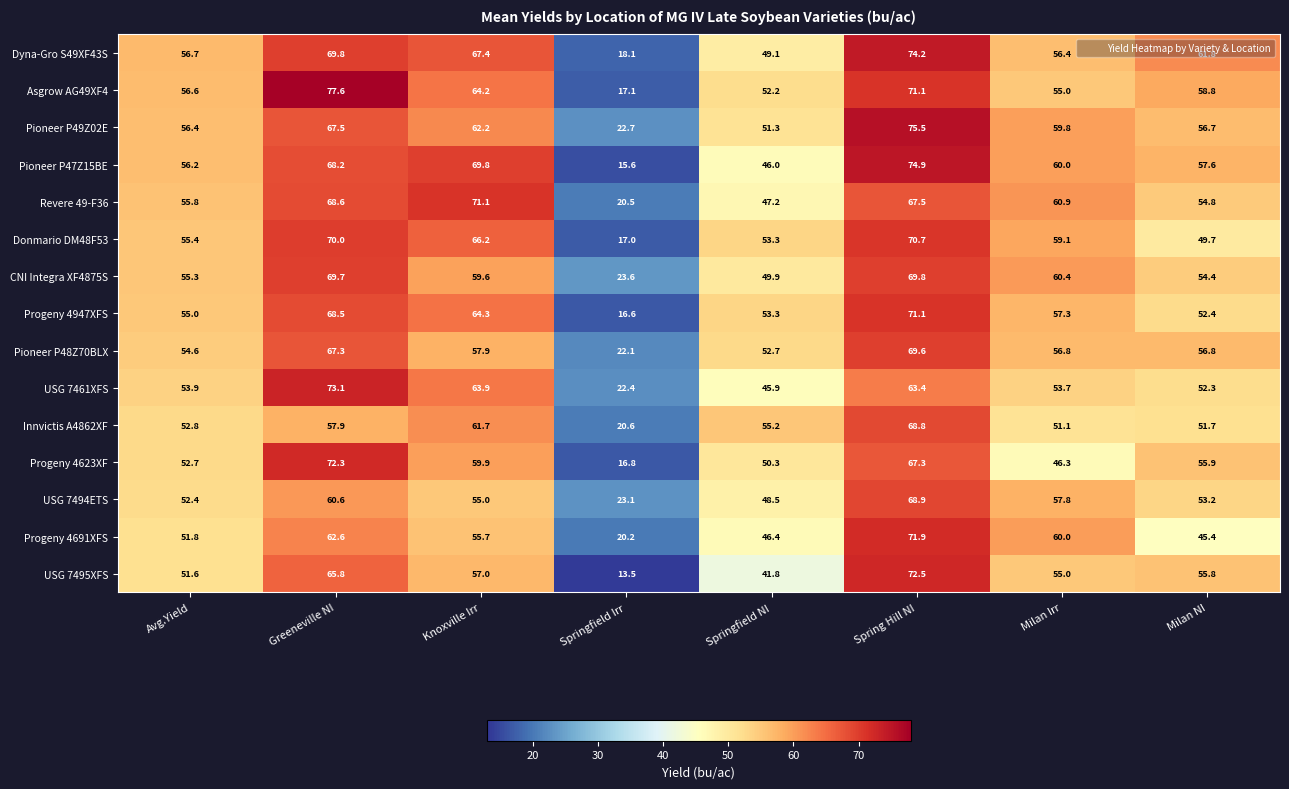

What is the minimum value for USG 7494ETS?

23.1